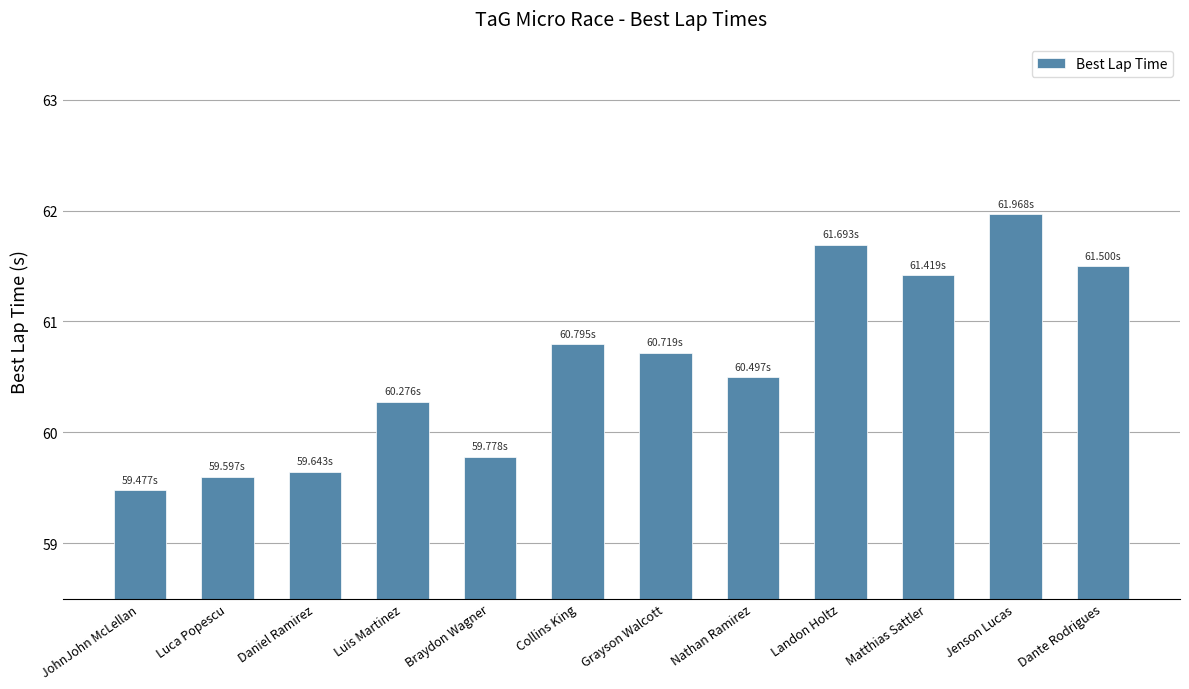

What is the difference between the second highest and minimum values?

2.2